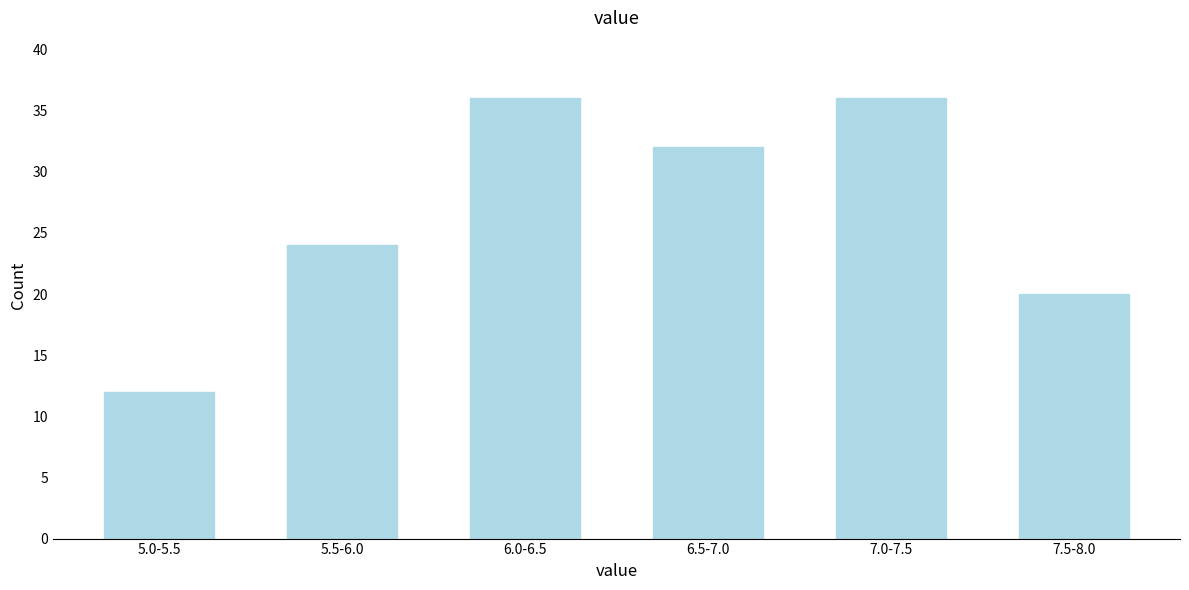

Reading left to right, what are all the values shown in this chart?

5.0-5.5=12	5.5-6.0=24	6.0-6.5=36	6.5-7.0=32	7.0-7.5=36	7.5-8.0=20